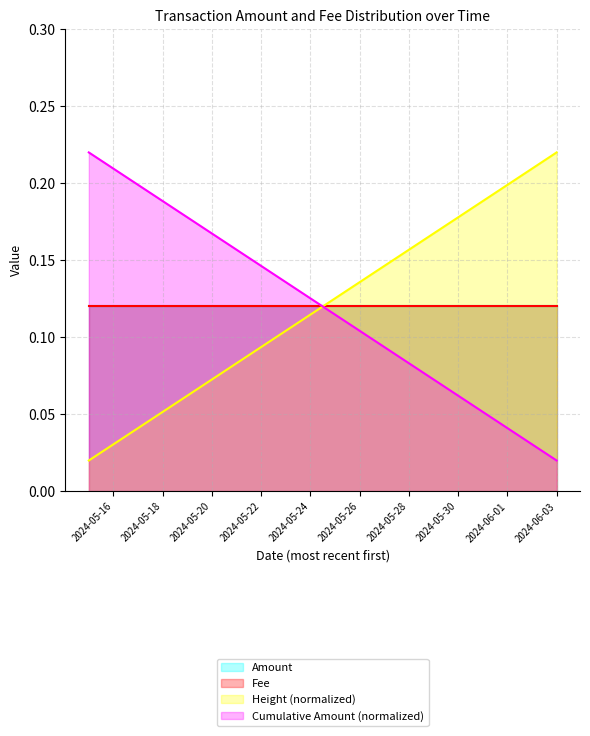

Which series changed the most between 2024-05-21 and 2024-05-16?

Cumulative_Amount